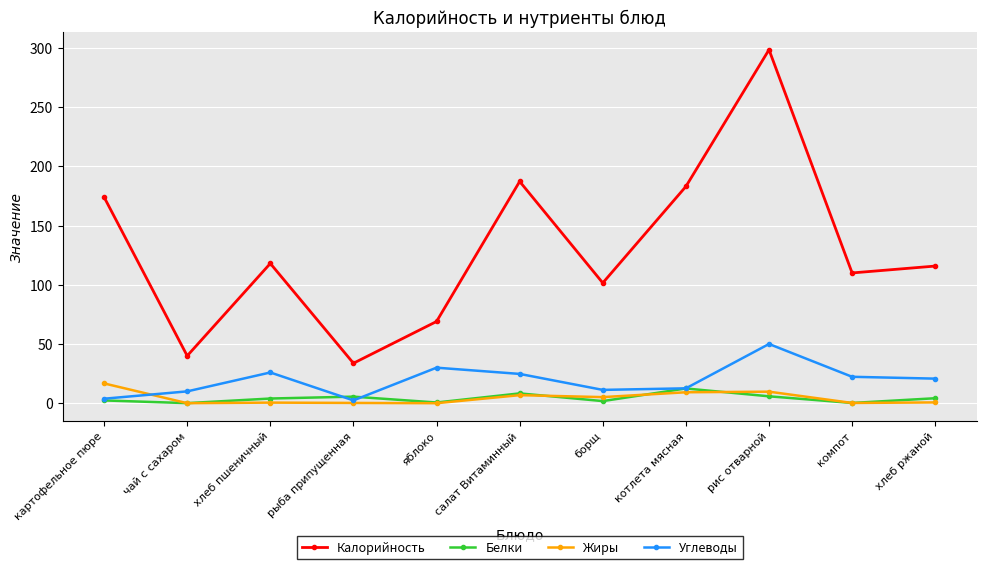

What is the sum of the Калорийность values at картофельное пюре and борщ?

275.6